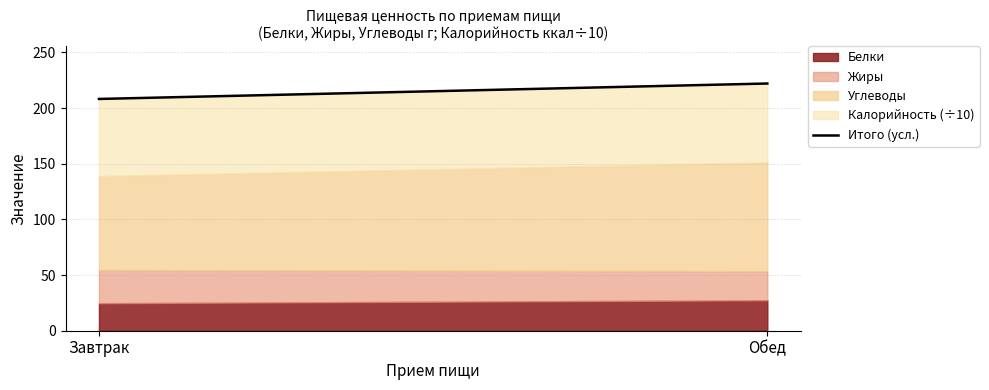

What is the label of the 2nd point from the left?

Обед